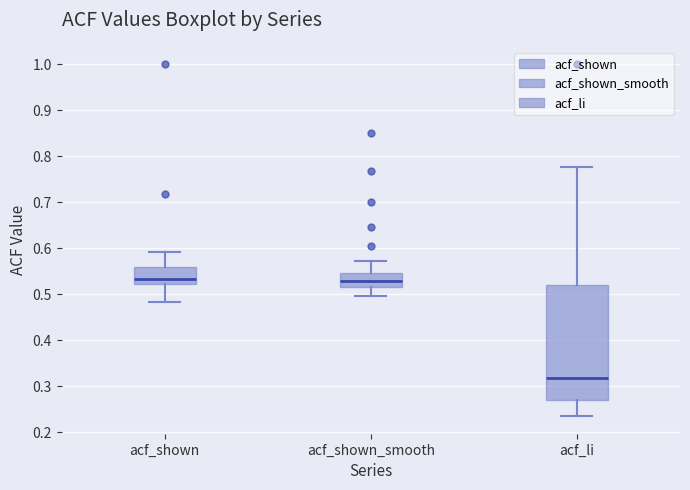

Where does the median line of the box for acf_li sit on the y-axis? The values are not printed on the chart, so give them approximately, as read against the axis.

0.32